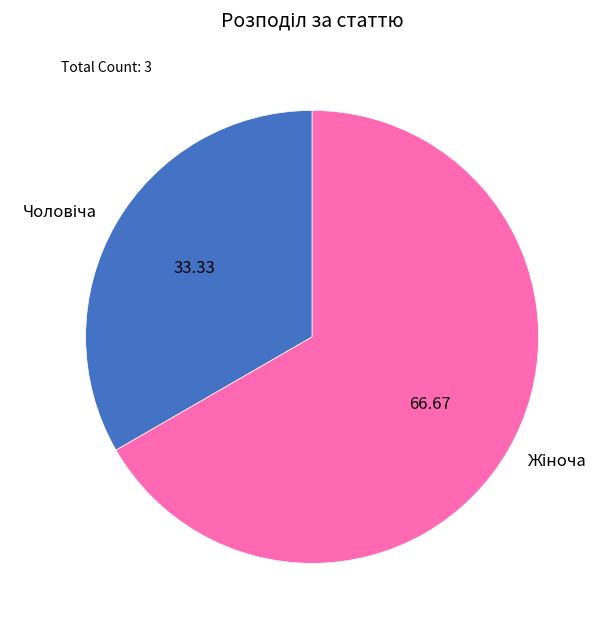

Is there any slice that represents more than half of the pie?

Yes